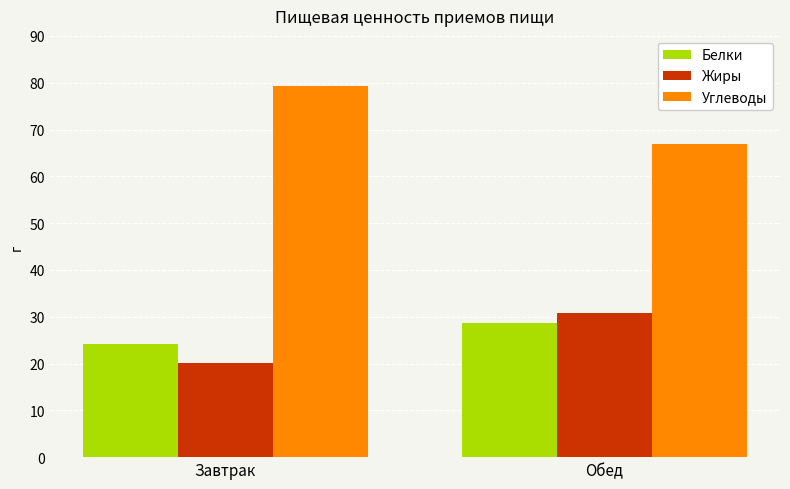

How many groups of bars are there?

2